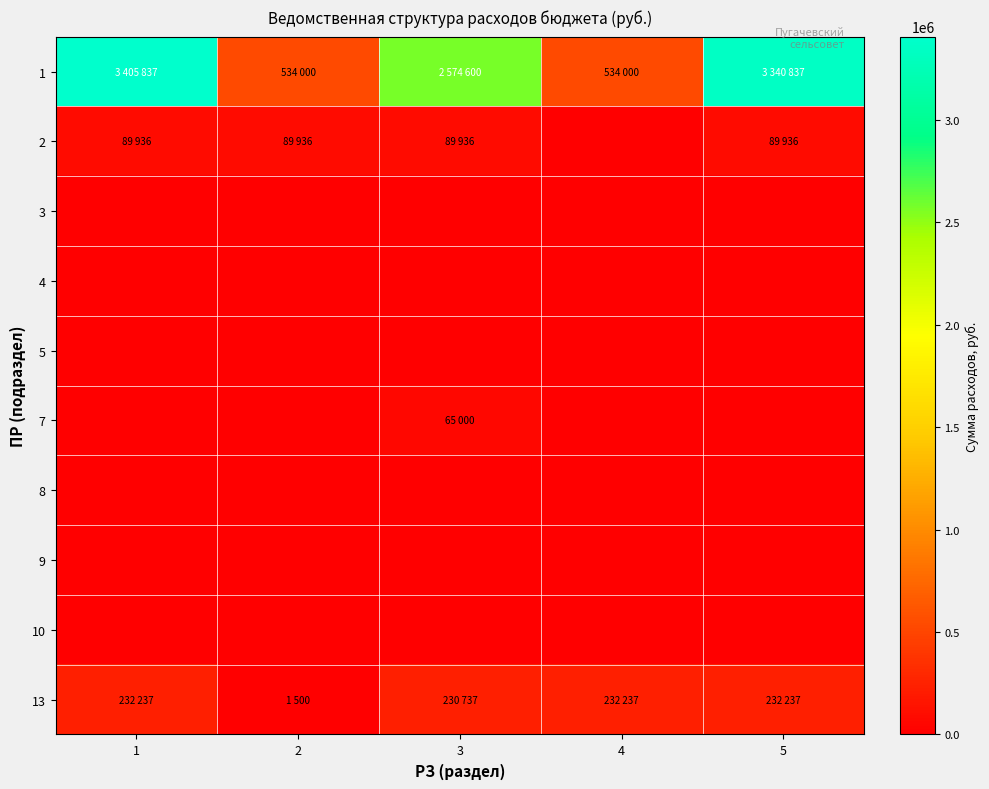

What is the greatest value displayed?

3405837